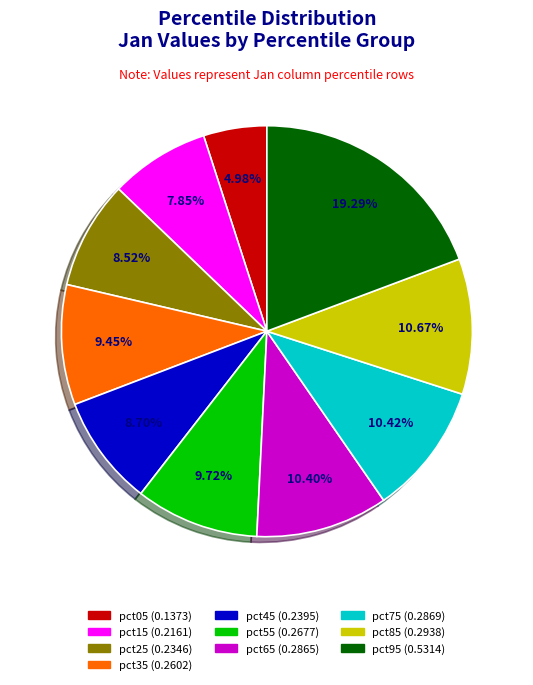

What percentage is the pct95 slice, to the nearest percent?

19%